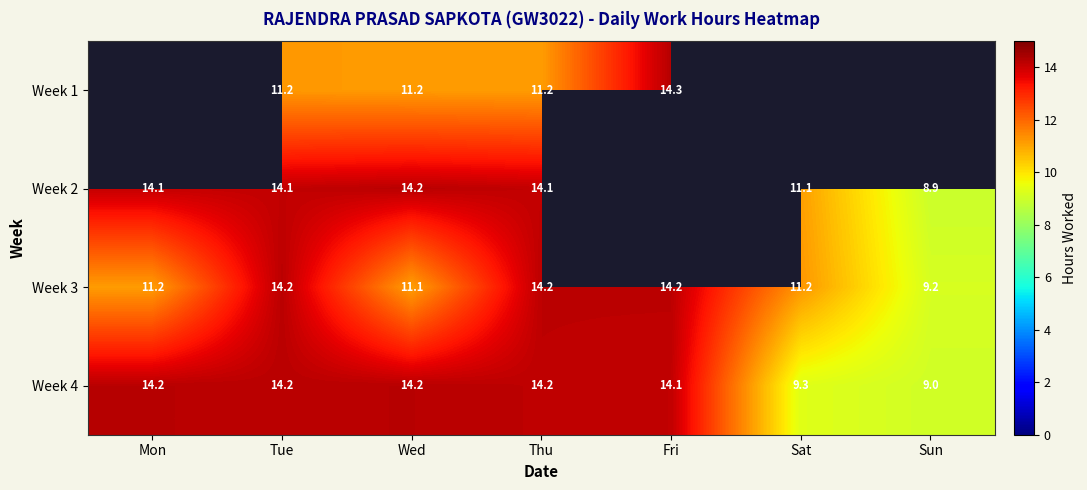

At which label is Week 3 closest to 11?

Wed